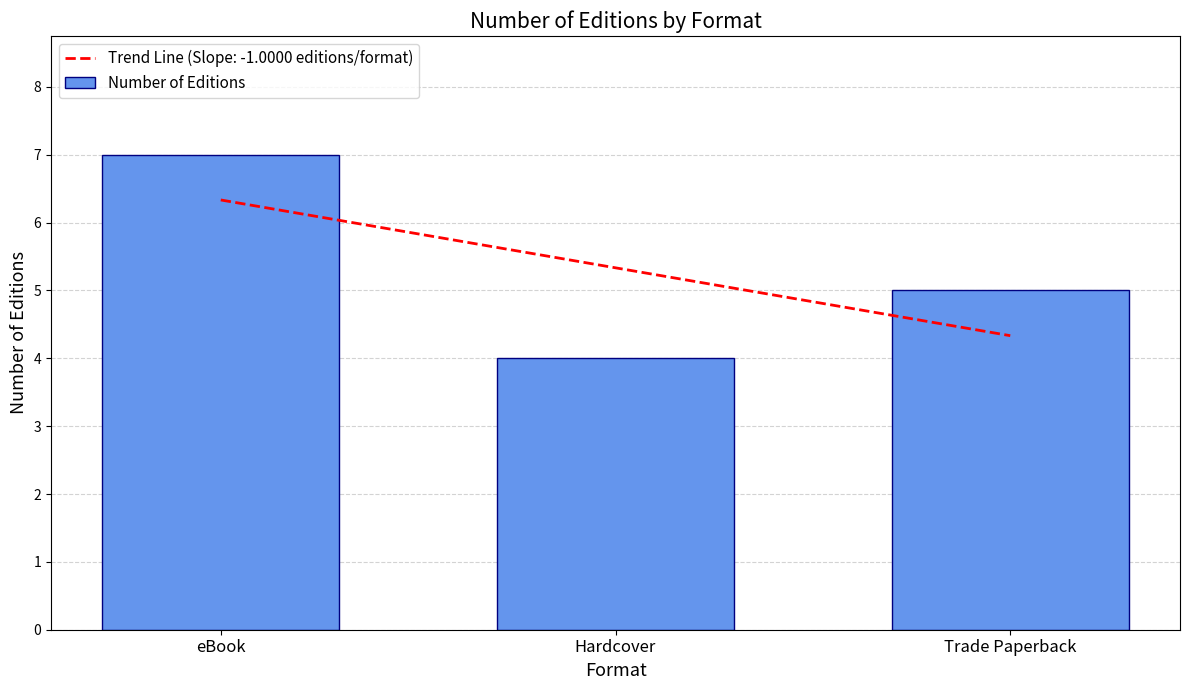

Rank the categories by value from highest to lowest.

eBook, Trade Paperback, Hardcover